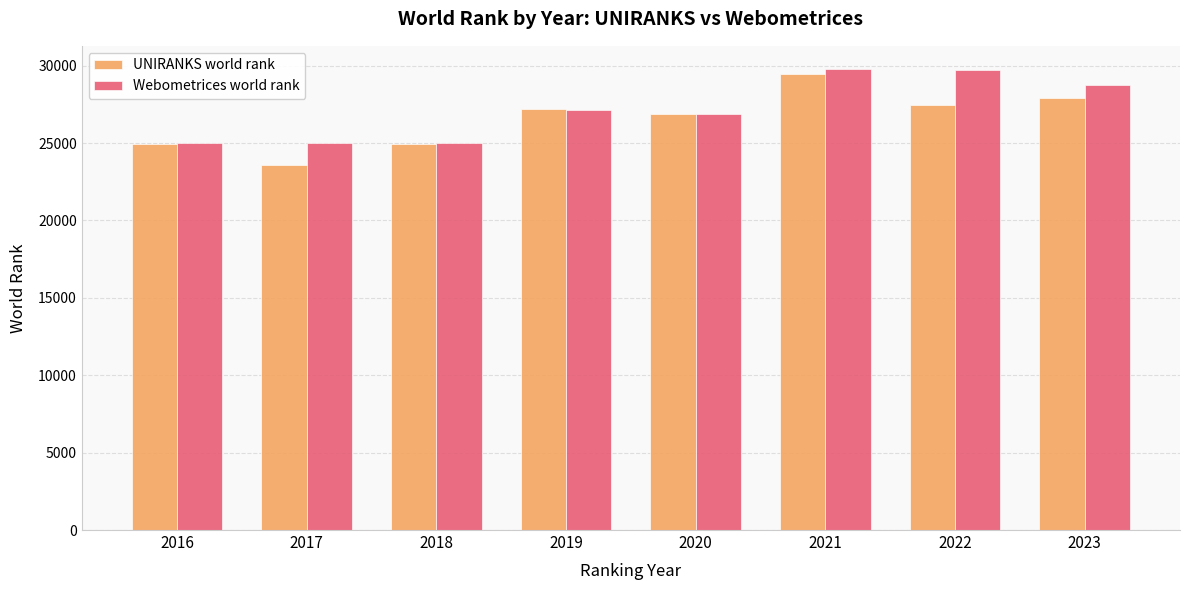

What value does the Webometrices world rank series have at 2016?

25012